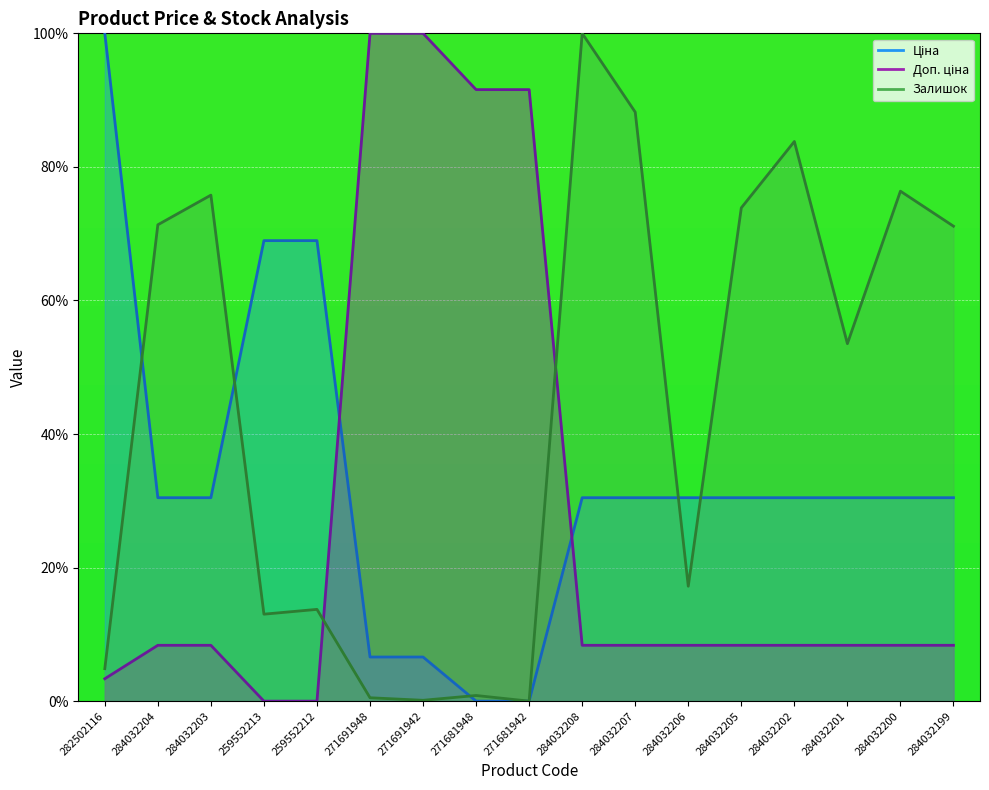

At which category is the sum across all series the highest?

284032208